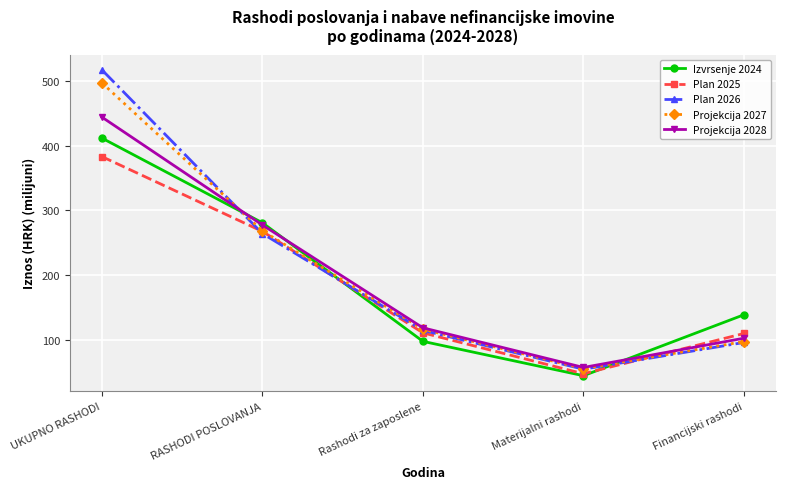

What is the total value across all series at UKUPNO RASHODI?

2253.4